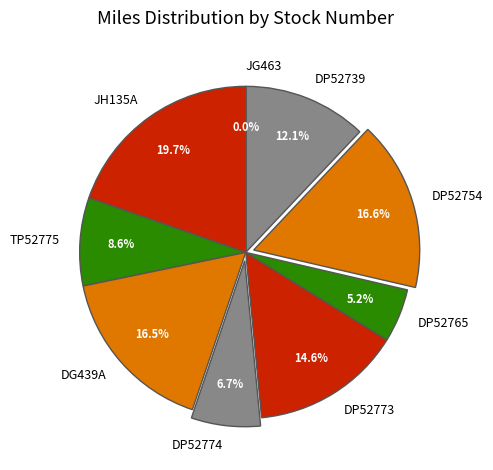

Does DP52739 account for over 50% of the chart?

No